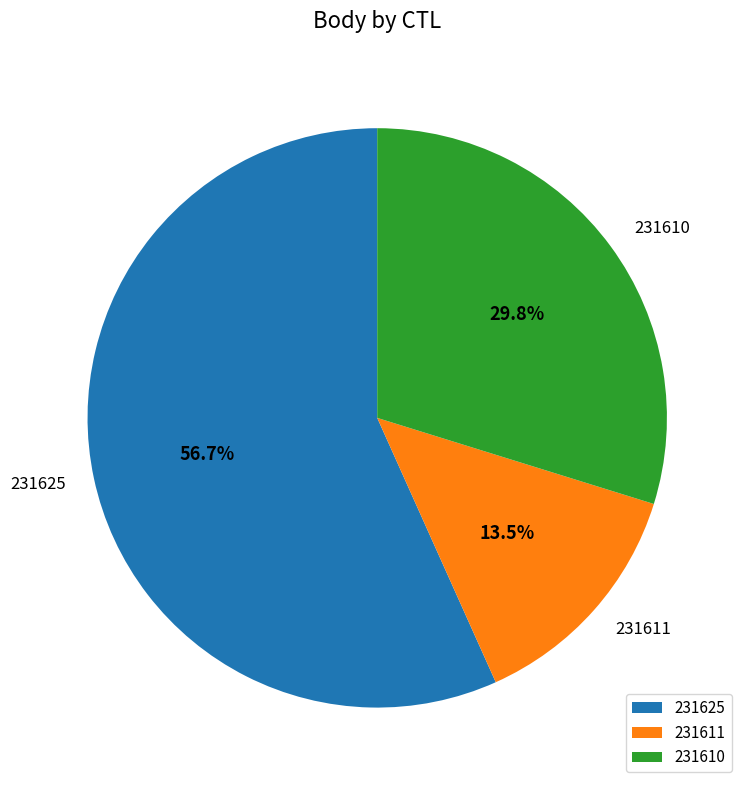

How much of the chart is everything except 231611?

86.5%